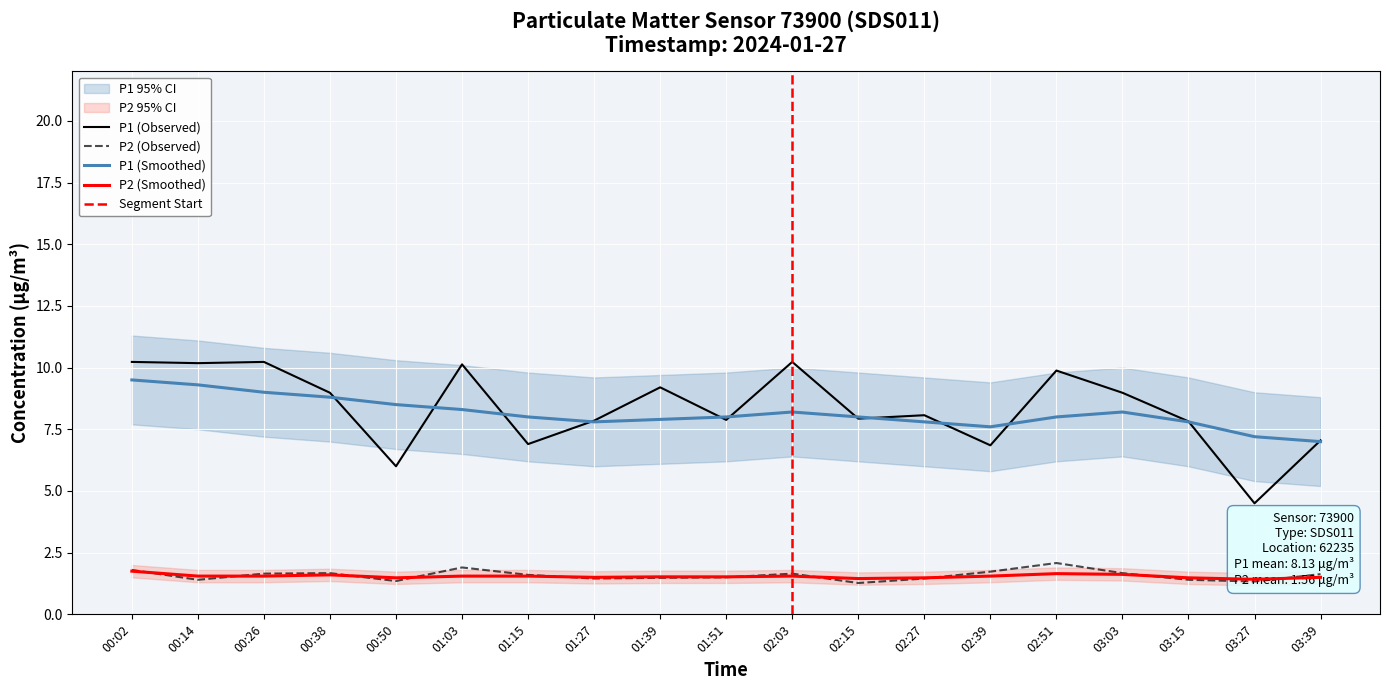

What is the maximum value shown in the chart?

10.2